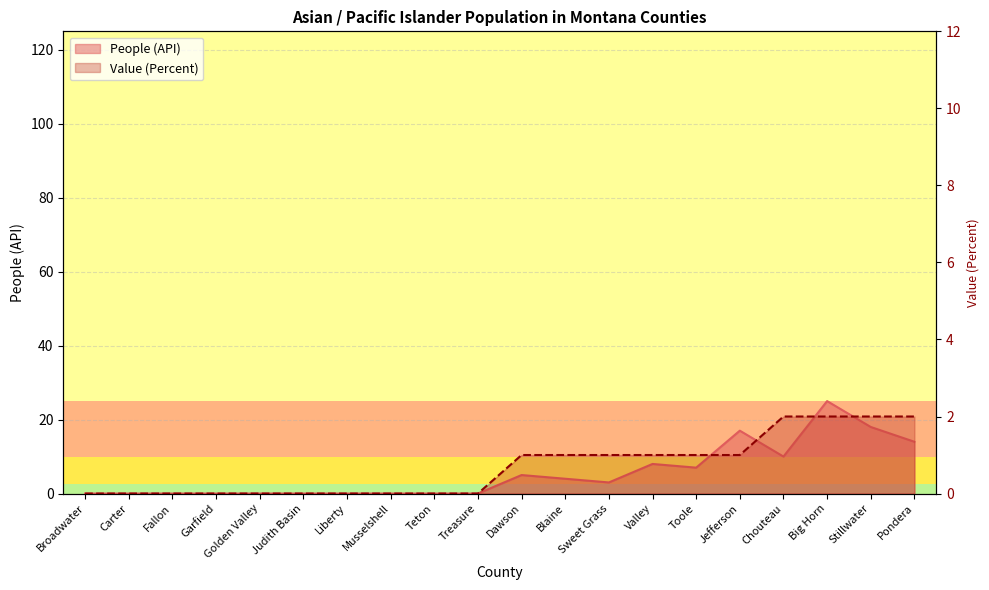

The value of People (API) at Golden Valley is 0. True or false?

True